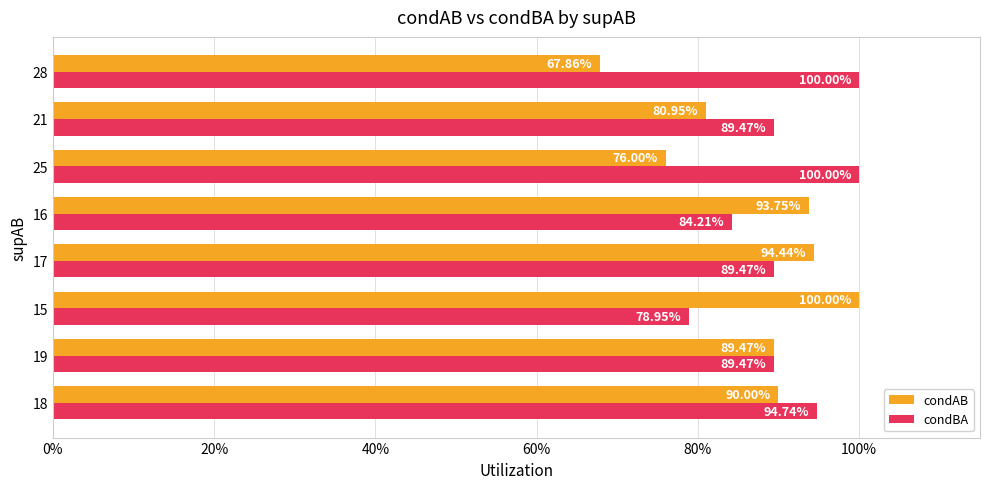

What are all the series names shown in the legend?

condAB, condBA